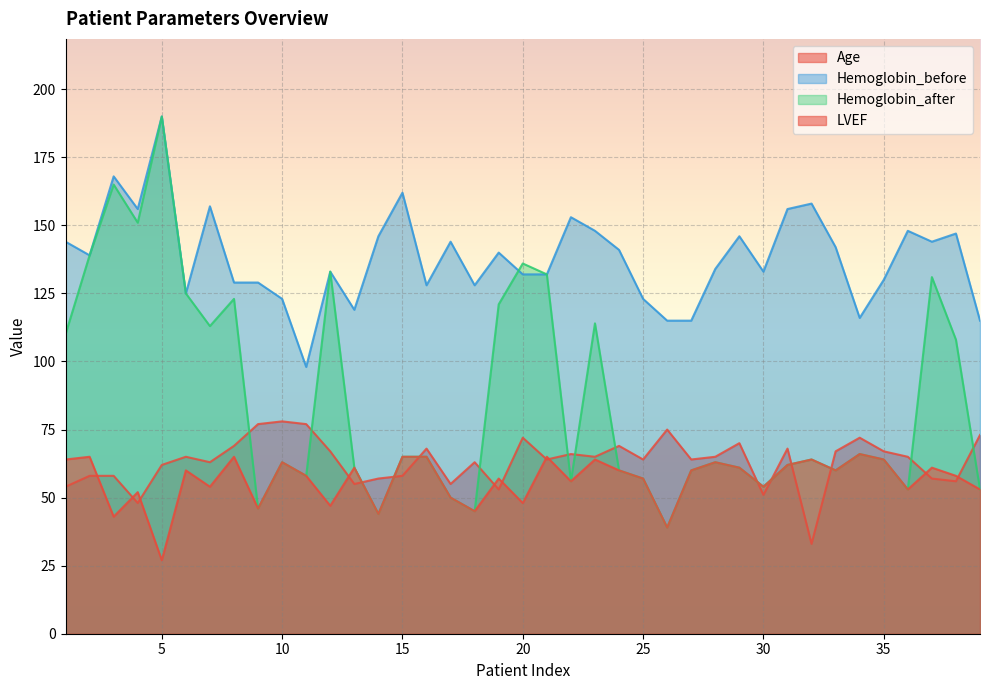

What is the total value across all series at 32?

319